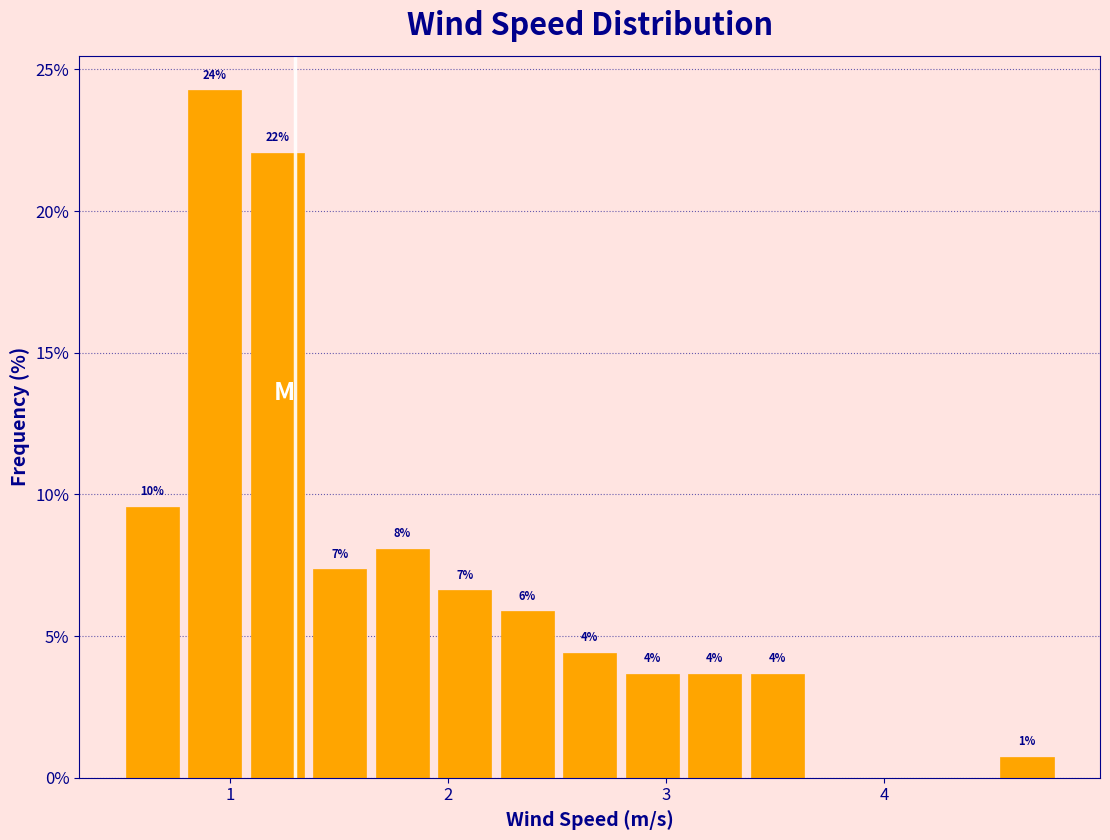

Read against the x-axis, roughly where is the centre of the tallest bar?

0.9